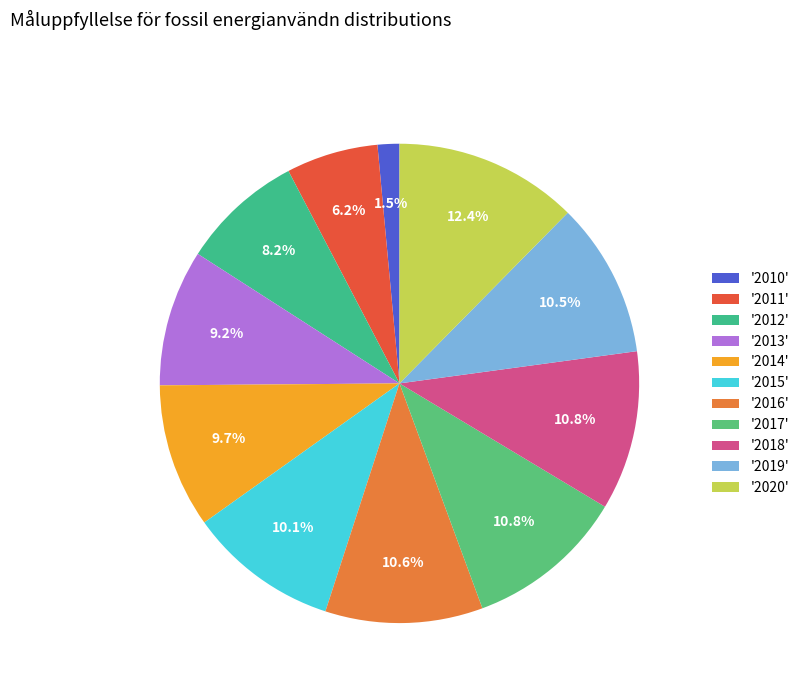

Which slice is the largest?

'2020'